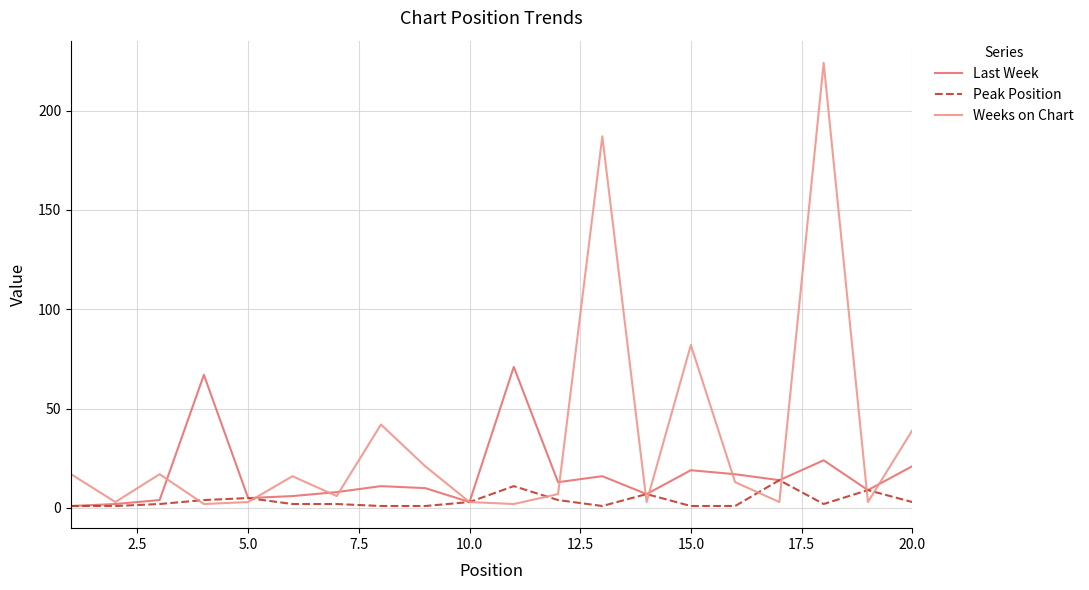

True or false: Weeks on Chart and Last Week intersect in this chart.

True